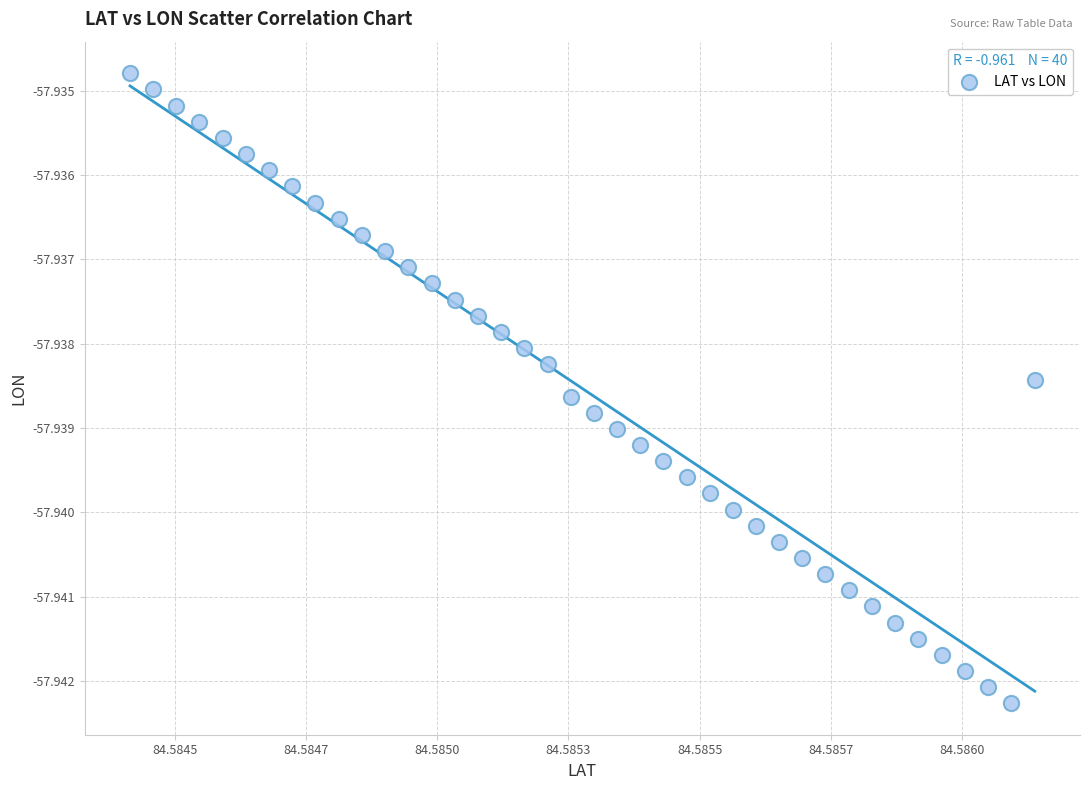

Count the number of points in this scatter plot.

40